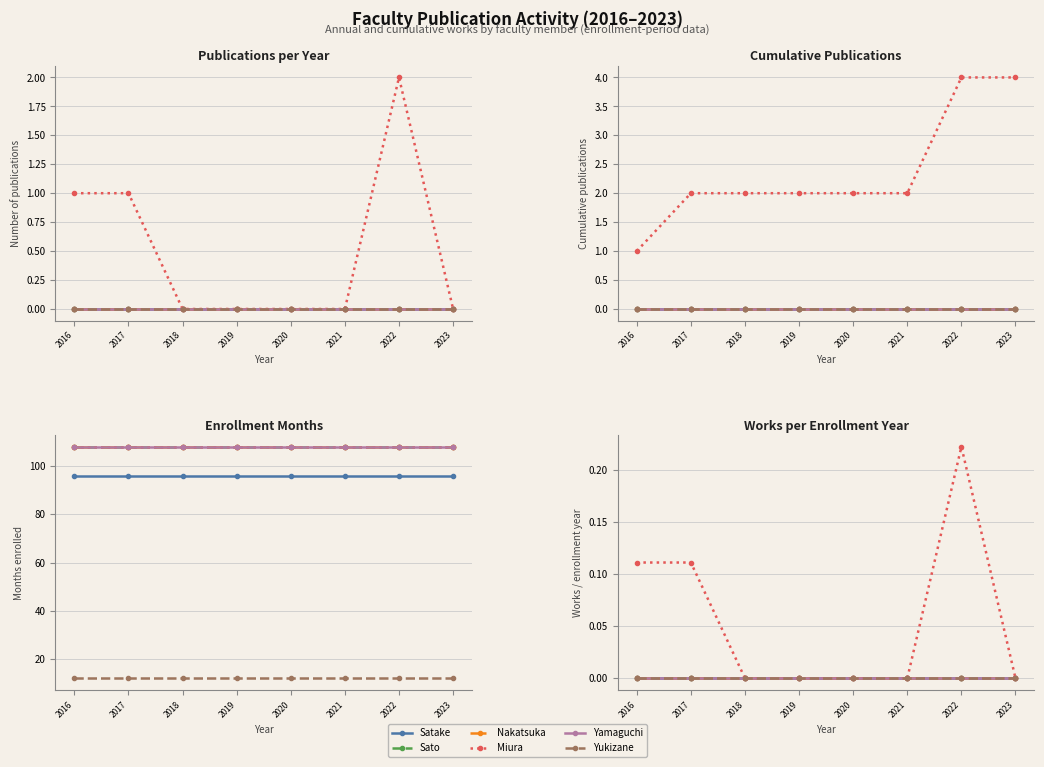

True or false: Nakatsuka and Sato cross at least once.

False